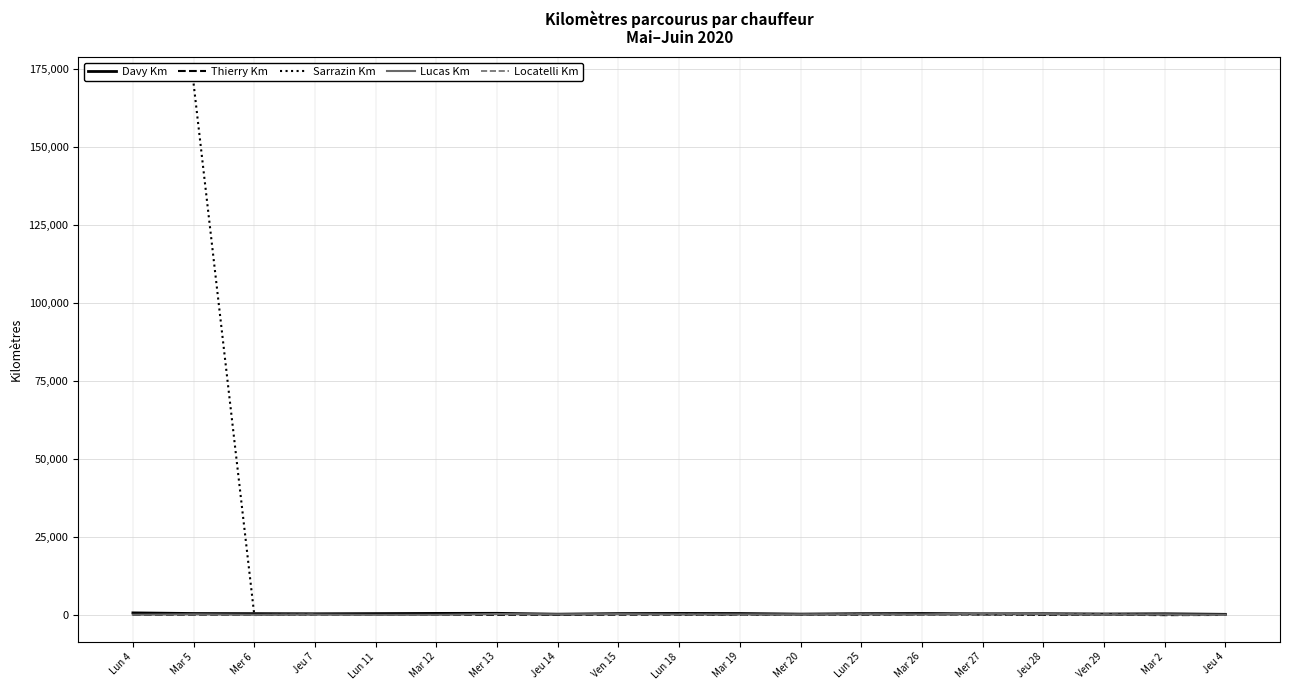

What is the difference between the maximum and minimum values in the Lucas Km series?

476